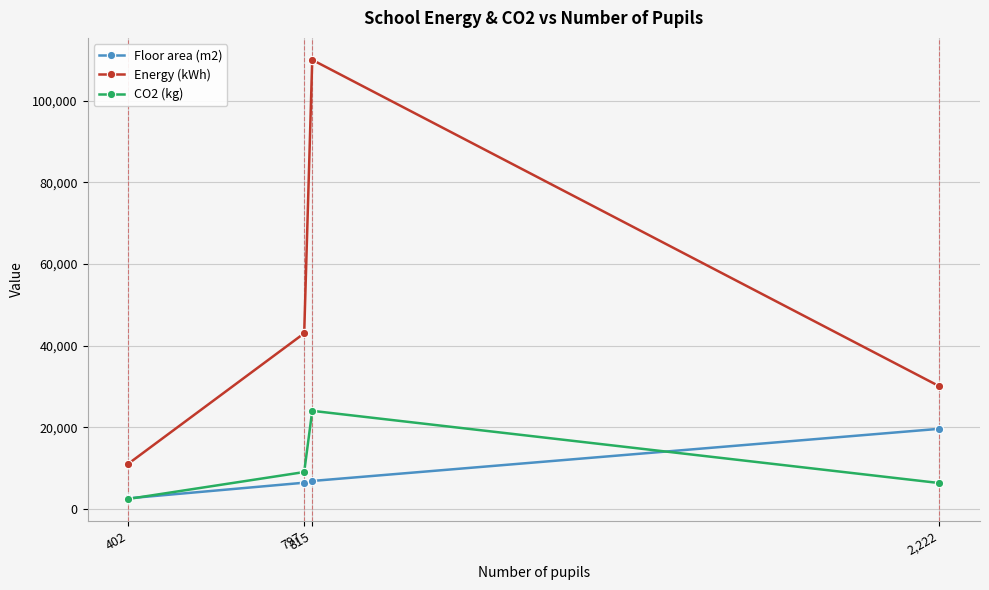

How many series are shown in this chart?

3